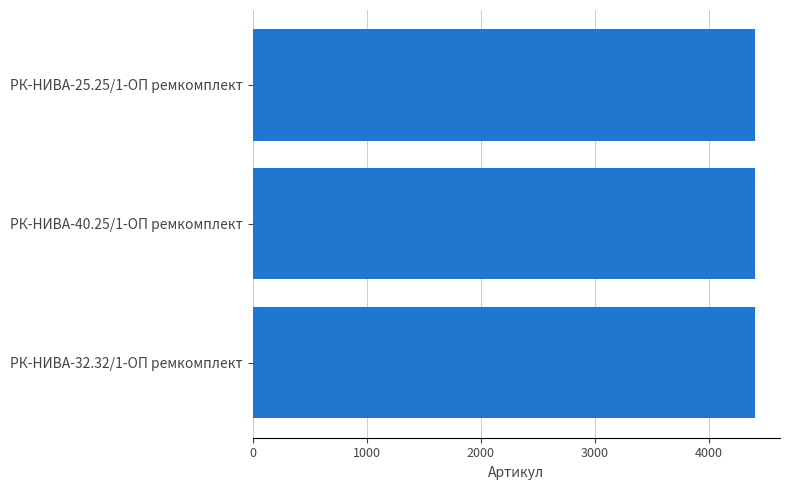

What is the ratio of the value at РК-НИВА-40.25/1-ОП ремкомплект to the value at РК-НИВА-25.25/1-ОП ремкомплект?

1.0